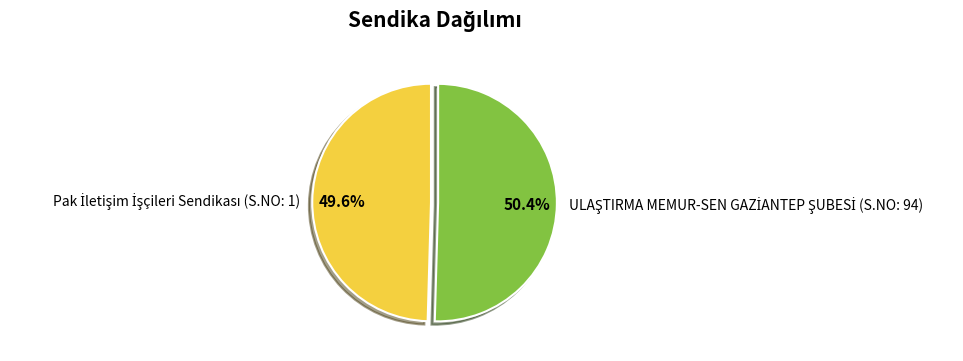

Is there a majority slice in this chart?

Yes